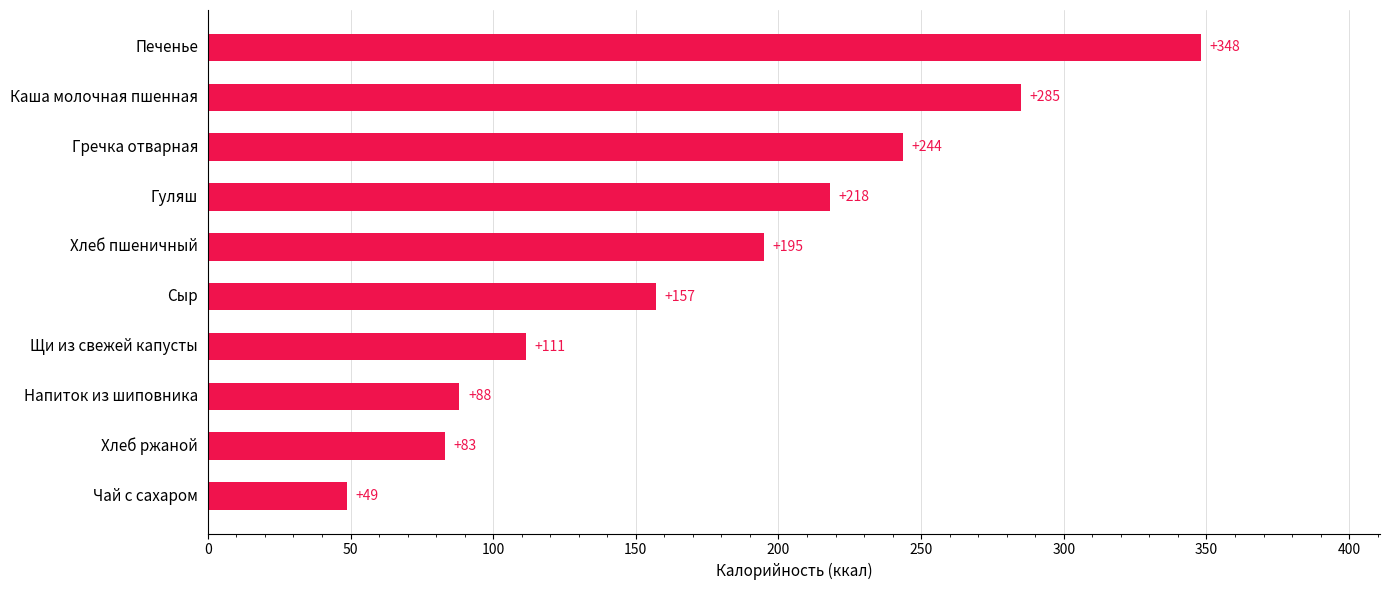

Rank the categories by value from lowest to highest.

Чай с сахаром, Хлеб ржаной, Напиток из шиповника, Щи из свежей капусты, Сыр, Хлеб пшеничный, Гуляш, Гречка отварная, Каша молочная пшенная, Печенье